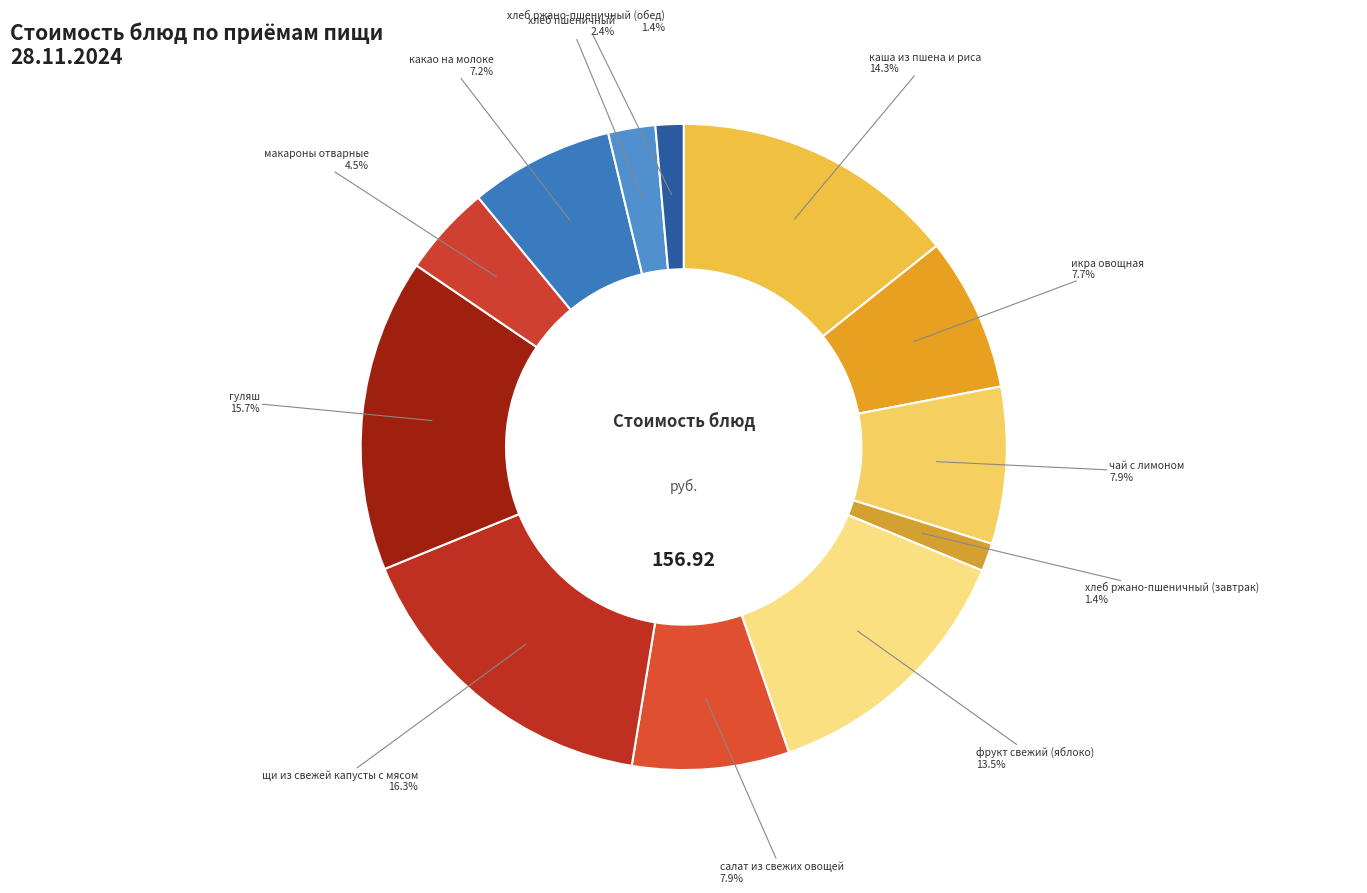

How many slices are in this pie chart?

12